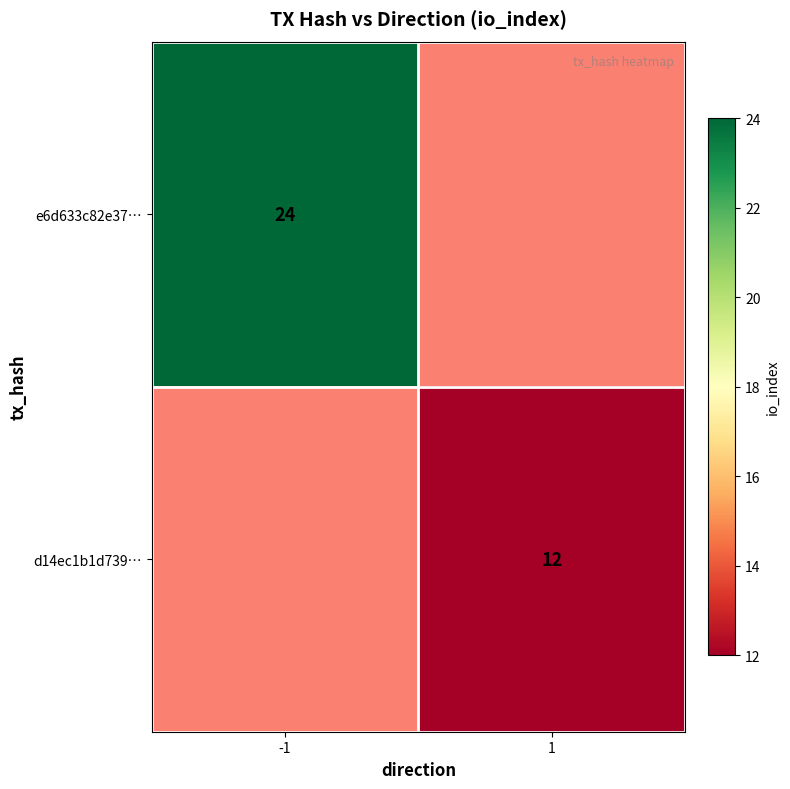

What is the minimum value shown in the chart?

12.0